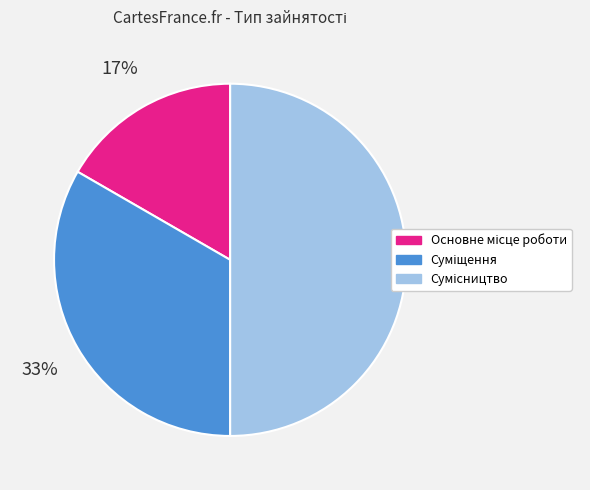

To the nearest percent, what is the average slice percentage?

33%